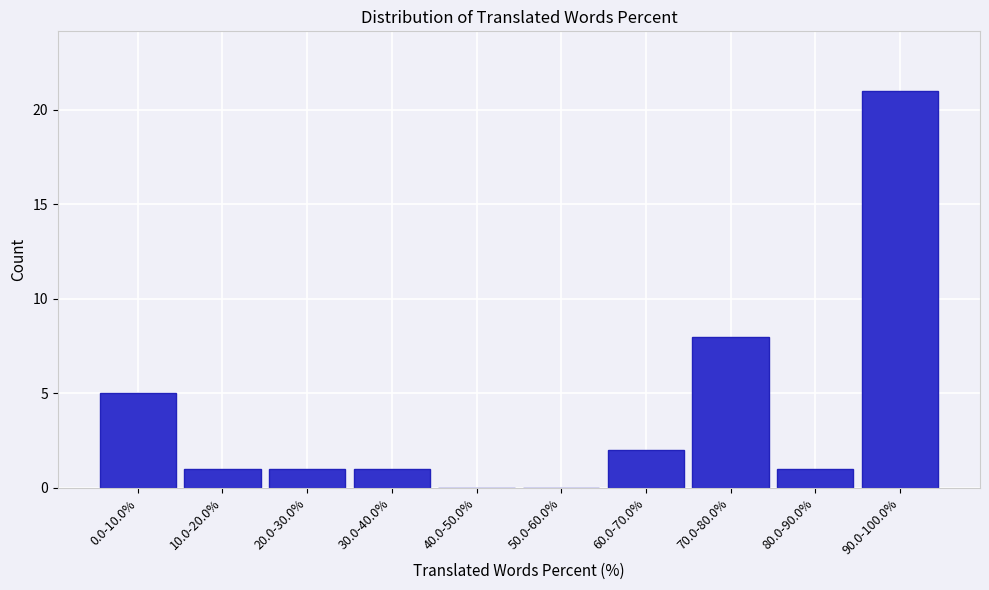

Reading right to left, what are all the values shown in this chart?

90.0-100.0%=21	80.0-90.0%=1	70.0-80.0%=8	60.0-70.0%=2	50.0-60.0%=0	40.0-50.0%=0	30.0-40.0%=1	20.0-30.0%=1	10.0-20.0%=1	0.0-10.0%=5